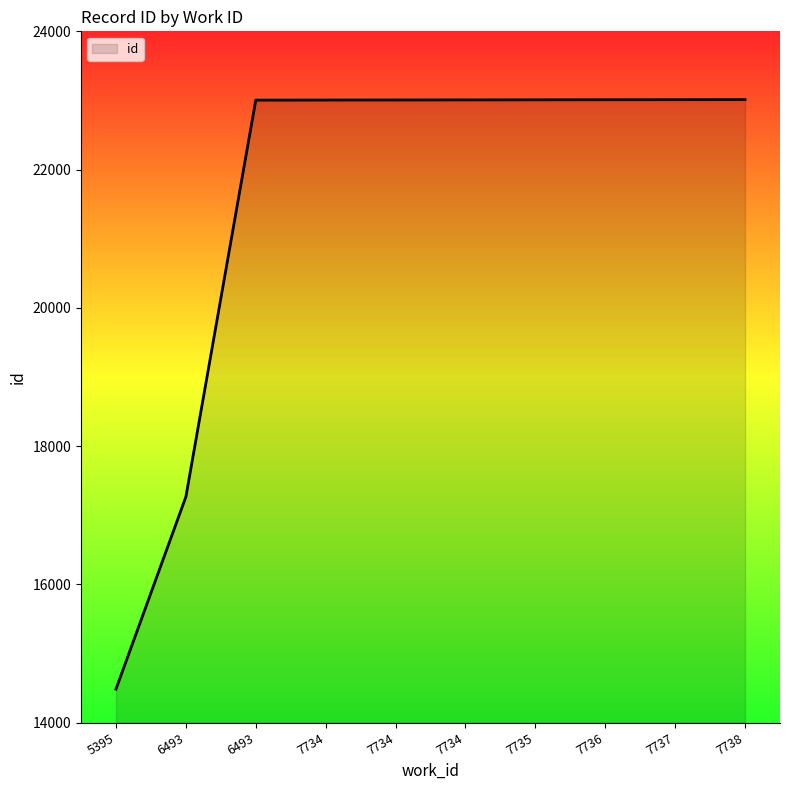

Does the chart have visible grid lines?

No